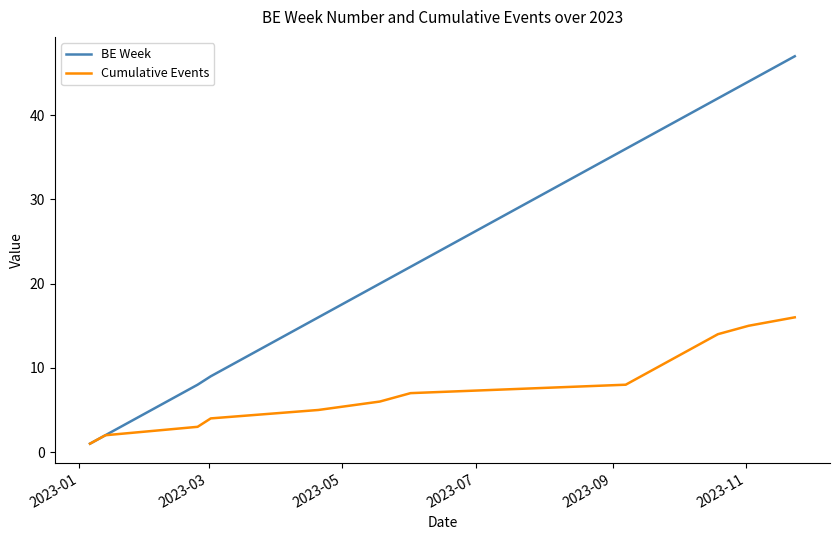

List the series in order of their peak value, lowest first.

Cumulative Events, BE Week